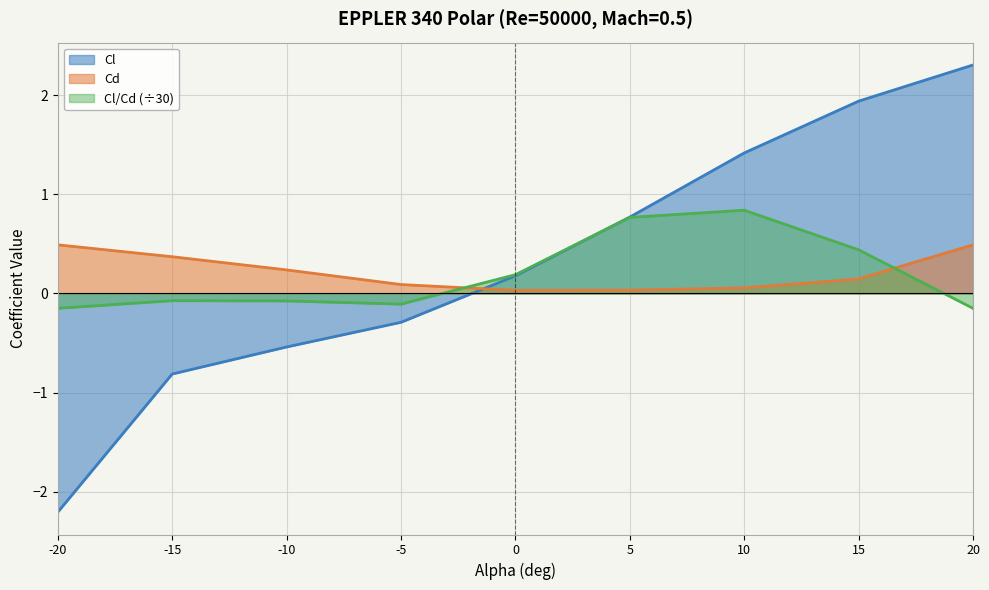

Rank the series at -10 from highest to lowest value.

Cd, Cl/Cd (÷30), Cl